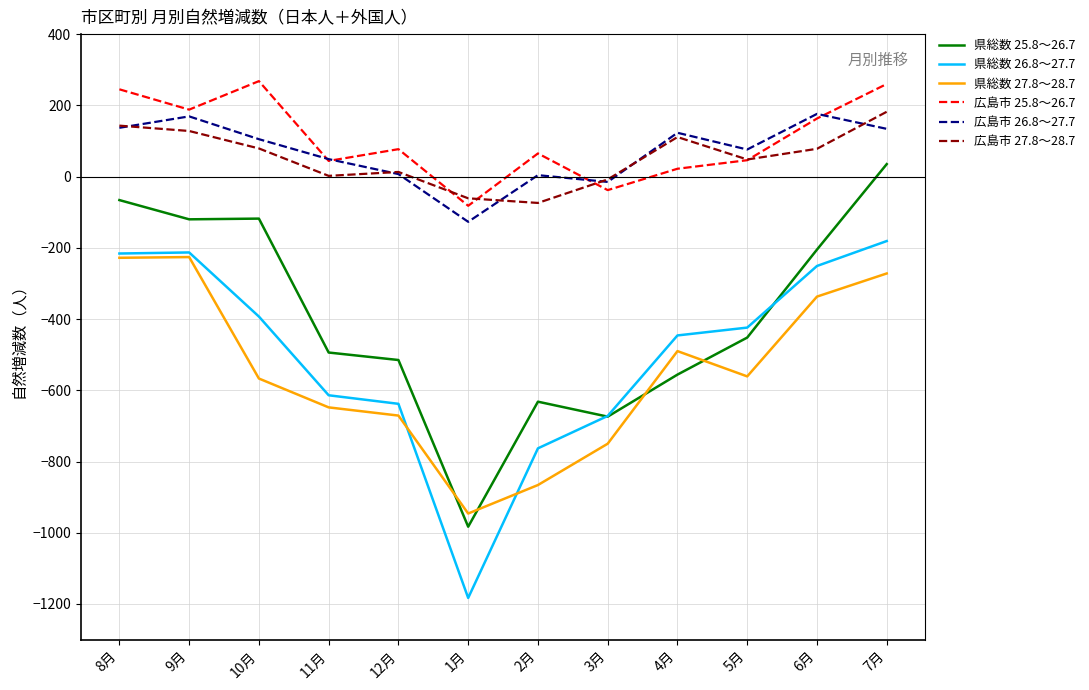

Is it true that 県総数 25.8～26.7 equals -494 at 11月?

True